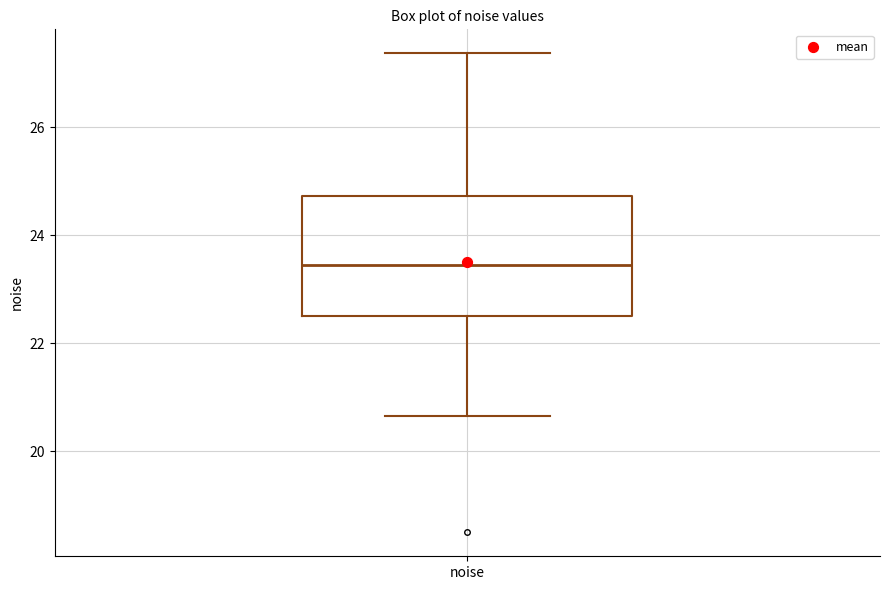

Transcribe this box plot: give where the median line is, the range the box spans, and where the two whiskers end, as read against the y-axis. The values are not printed on the chart, so give them approximately, as read against the axis.

median 23.4, box 22.4 to 24.8, whiskers 20.6 to 27.4